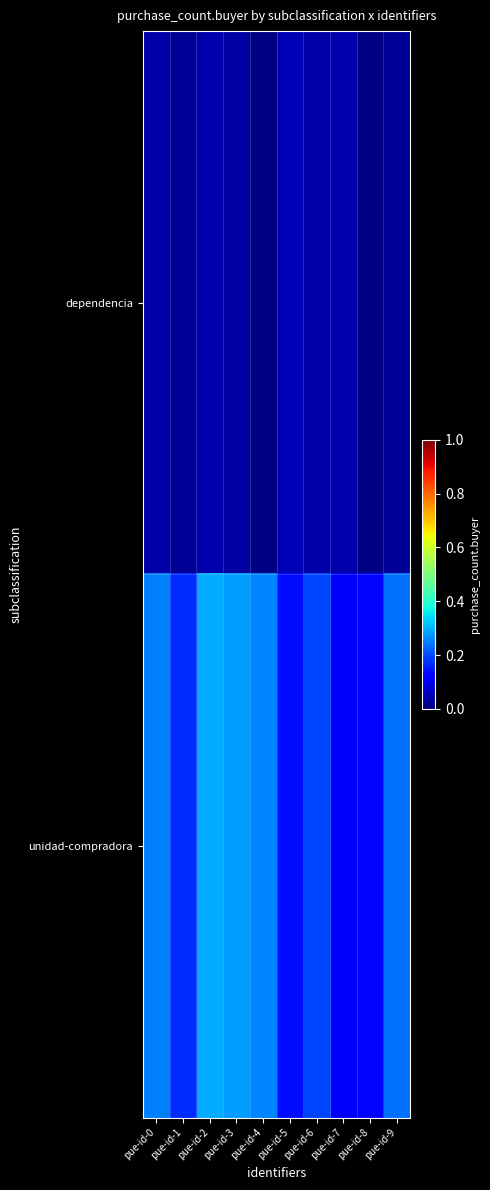

At how many categories does at least one series exceed 0?

10